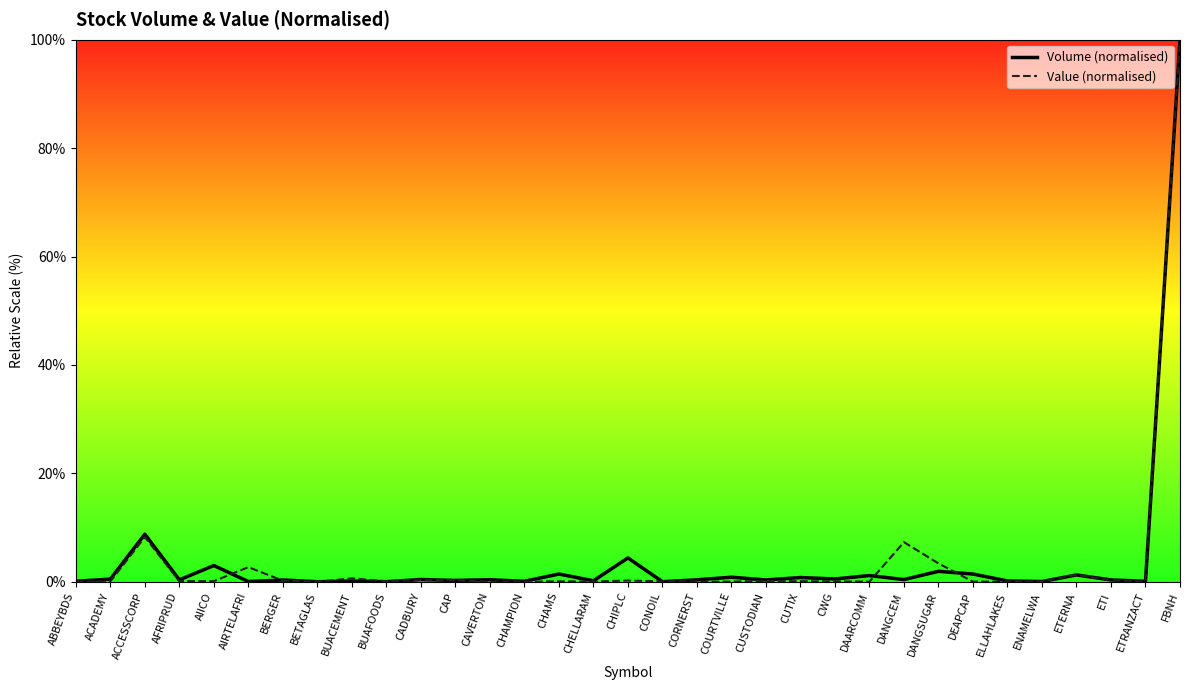

After their last crossing, which series has the higher values: Value (normalised) or Volume (normalised)?

Volume (normalised)